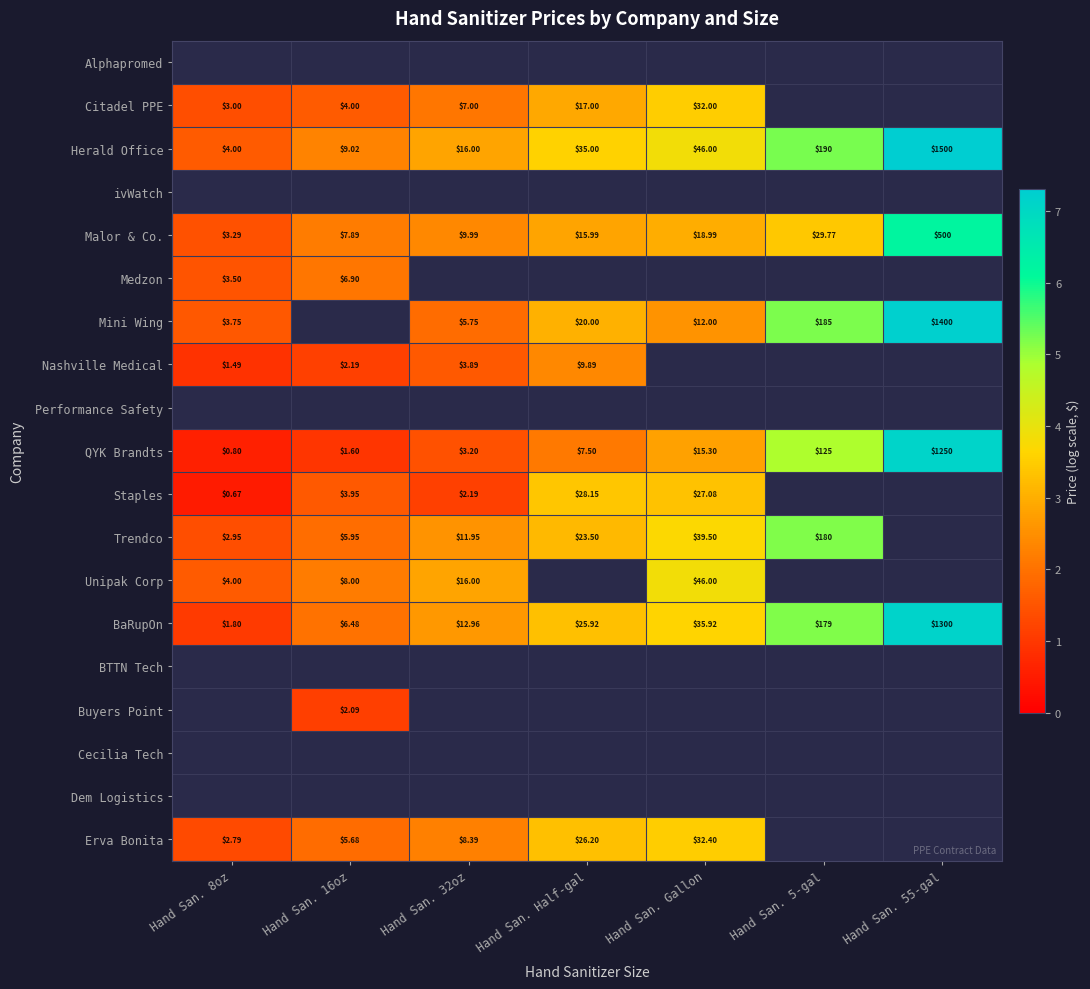

What is the maximum value shown in the chart?

7.3